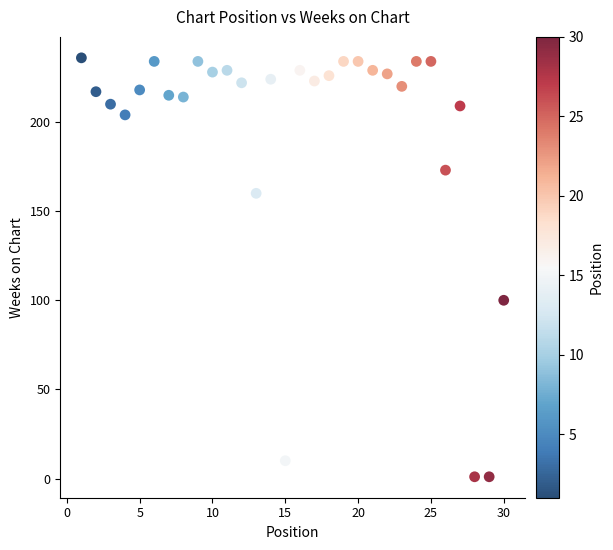

What is the range of X values (max minus min)?

29